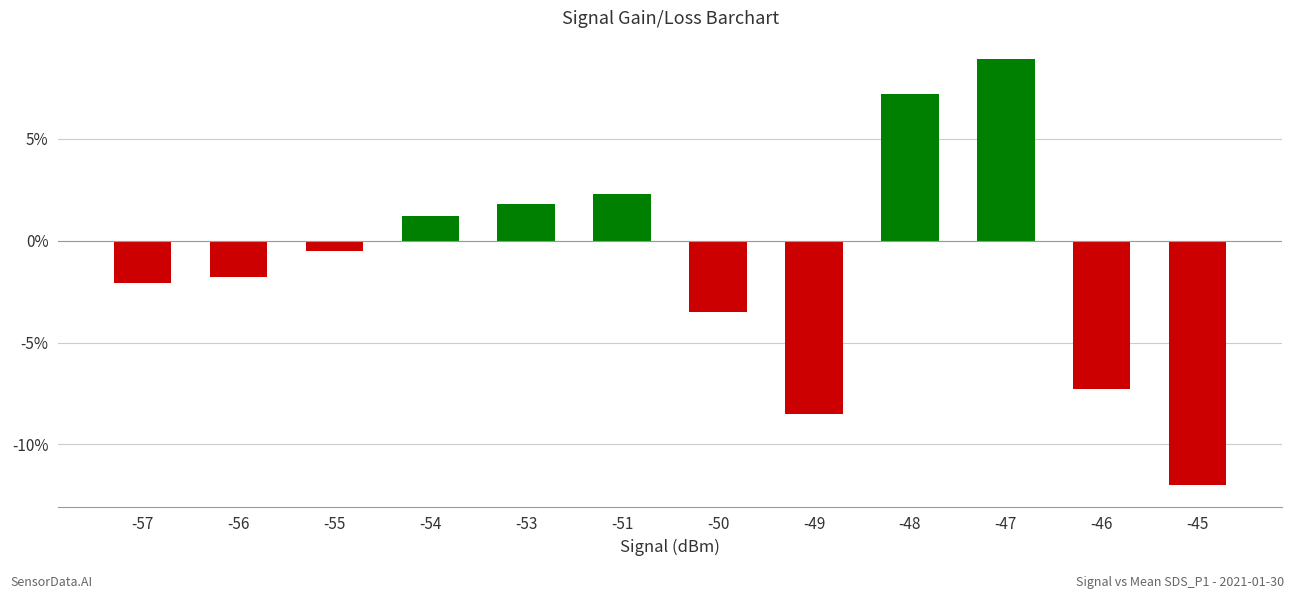

Reading left to right, list all the values displayed in this chart.

-57=-2.1	-56=-1.8	-55=-0.5	-54=1.2	-53=1.8	-51=2.3	-50=-3.5	-49=-8.5	-48=7.2	-47=8.9	-46=-7.3	-45=-12.0